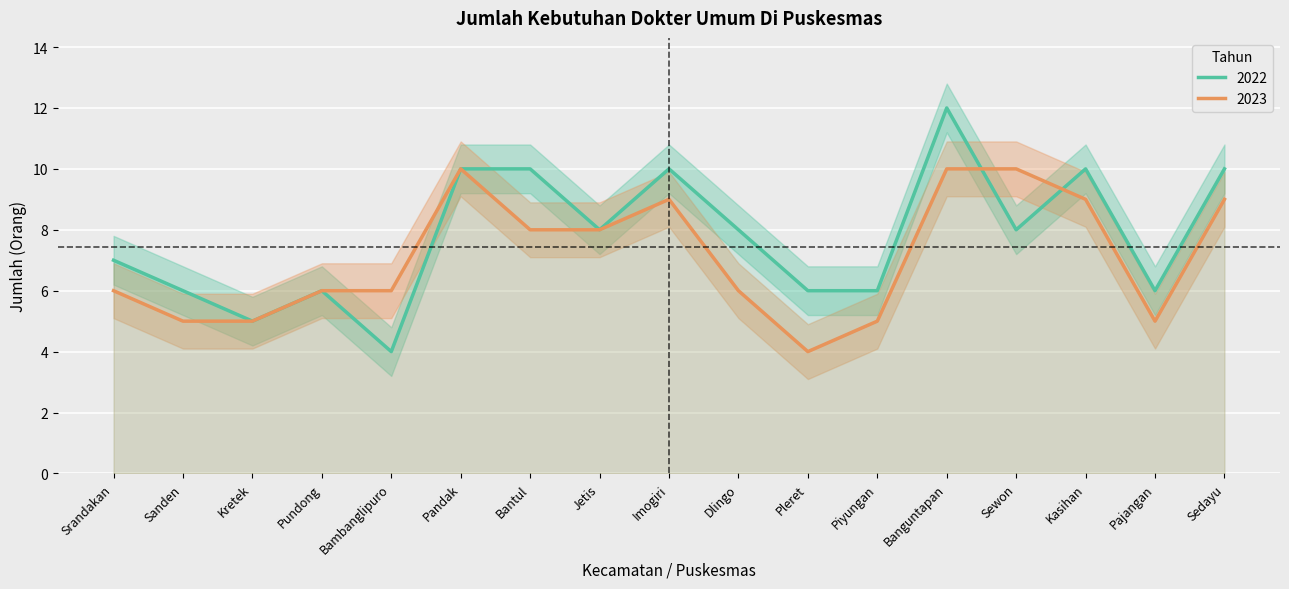

Which series changed the most between Sanden and Banguntapan?

2022